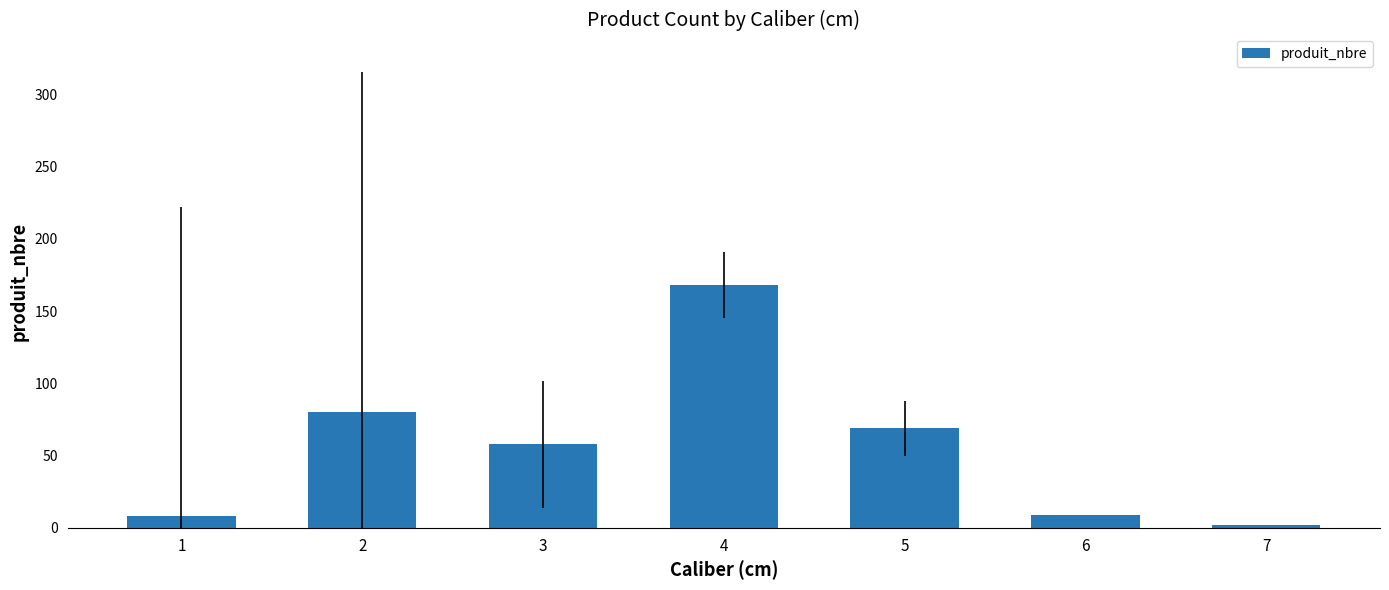

What is the difference between the maximum and minimum values?

166